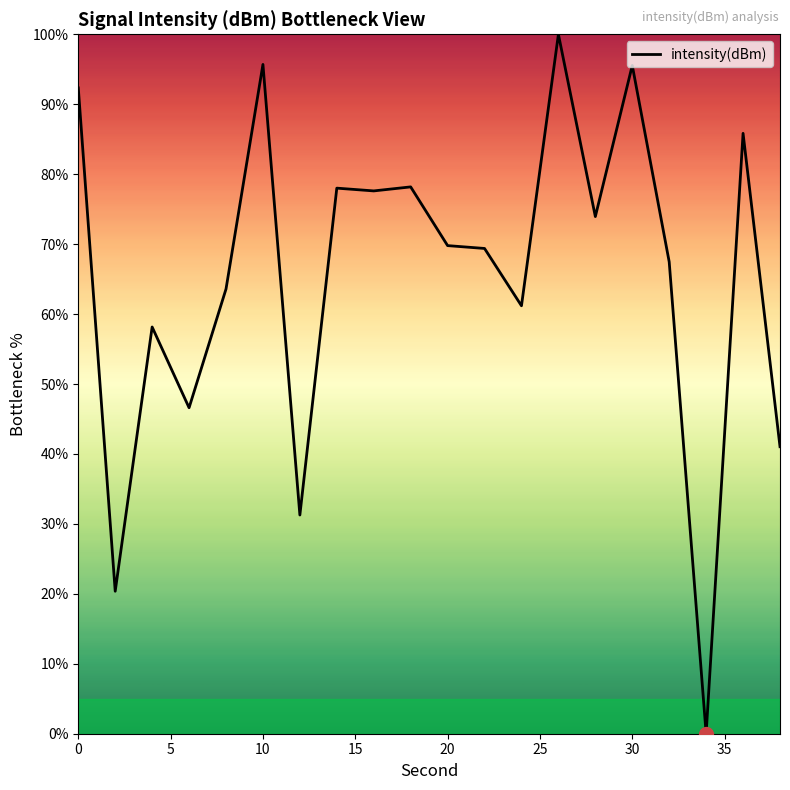

How many distinct data groups are displayed?

1